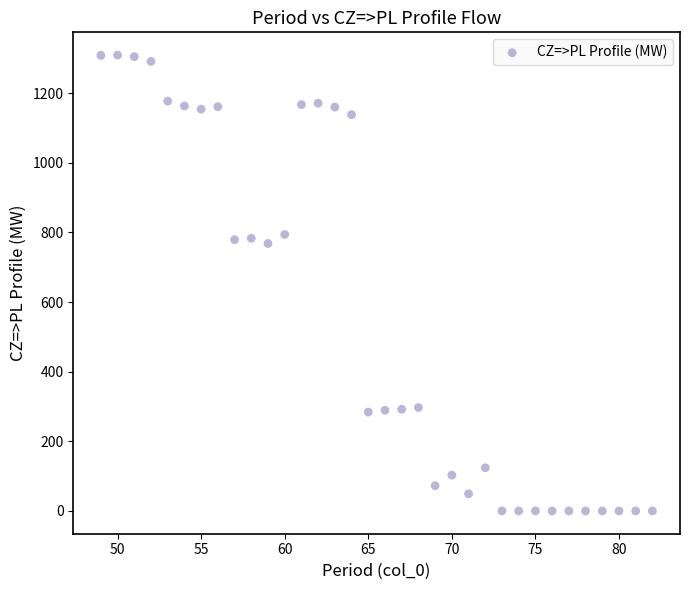

What is the range of Y values (max minus min)?

1309.1